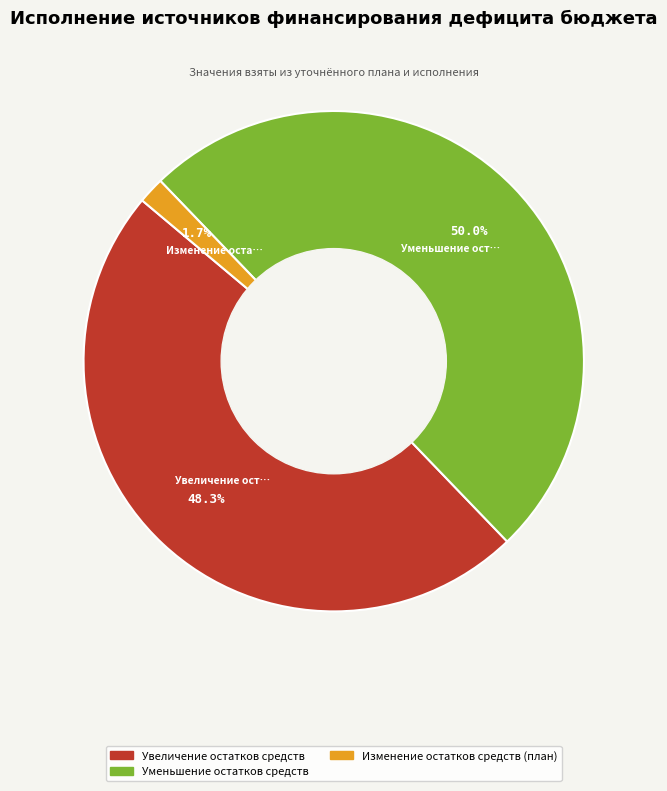

Does Изменение остатков средств (план) account for over 50% of the chart?

No